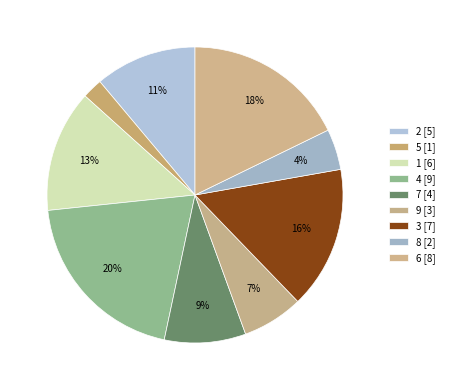

Which has a higher value, 3 or 9?

3